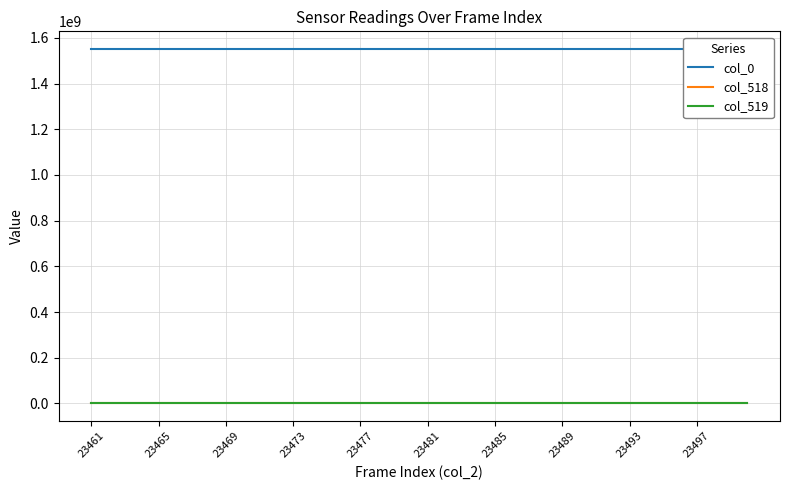

Which series has the largest total across all categories?

col_0